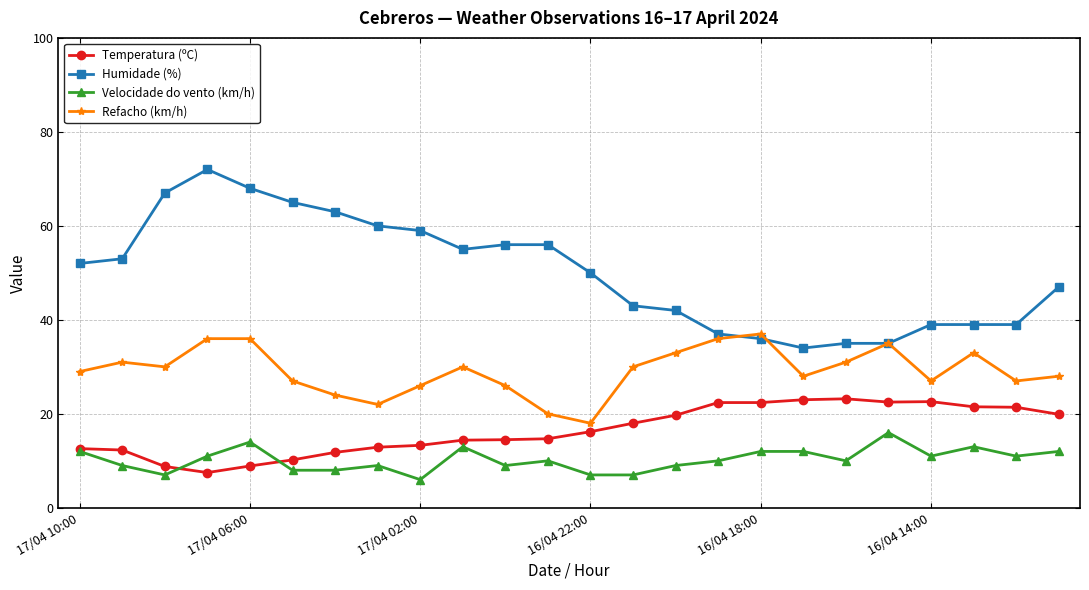

True or false: Humidade (%) and Velocidade do vento (km/h) intersect in this chart.

False